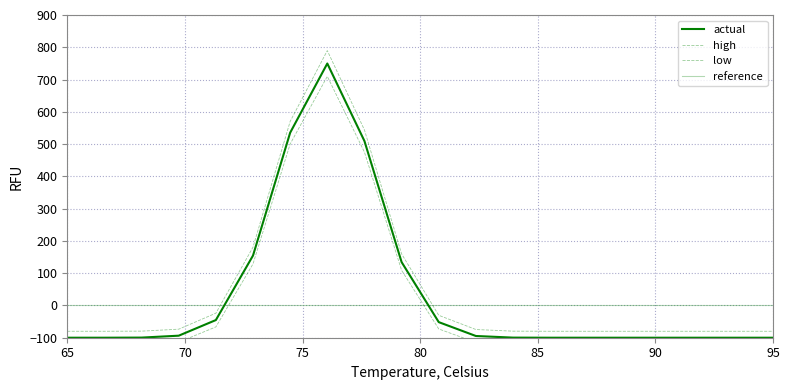

What are all the series names shown in the legend?

actual, high, low, reference